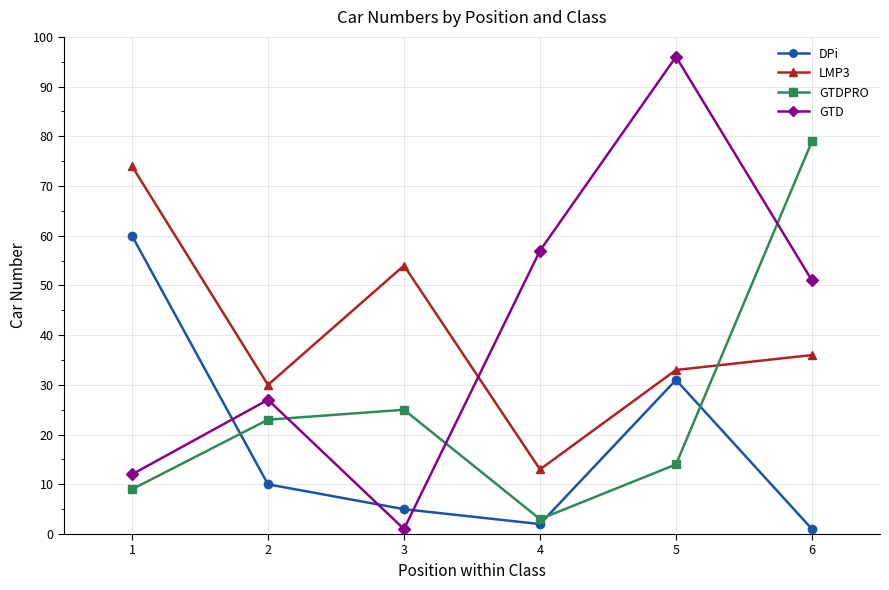

Which series ends up on top after the final intersection of GTDPRO and LMP3?

GTDPRO